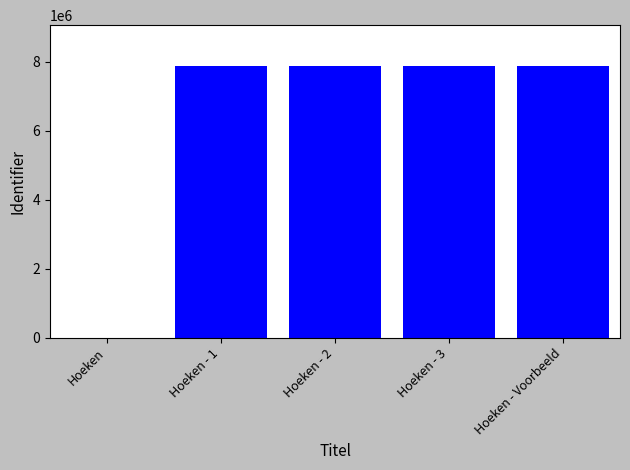

Is it true that the value at Hoeken is -4809009?

False